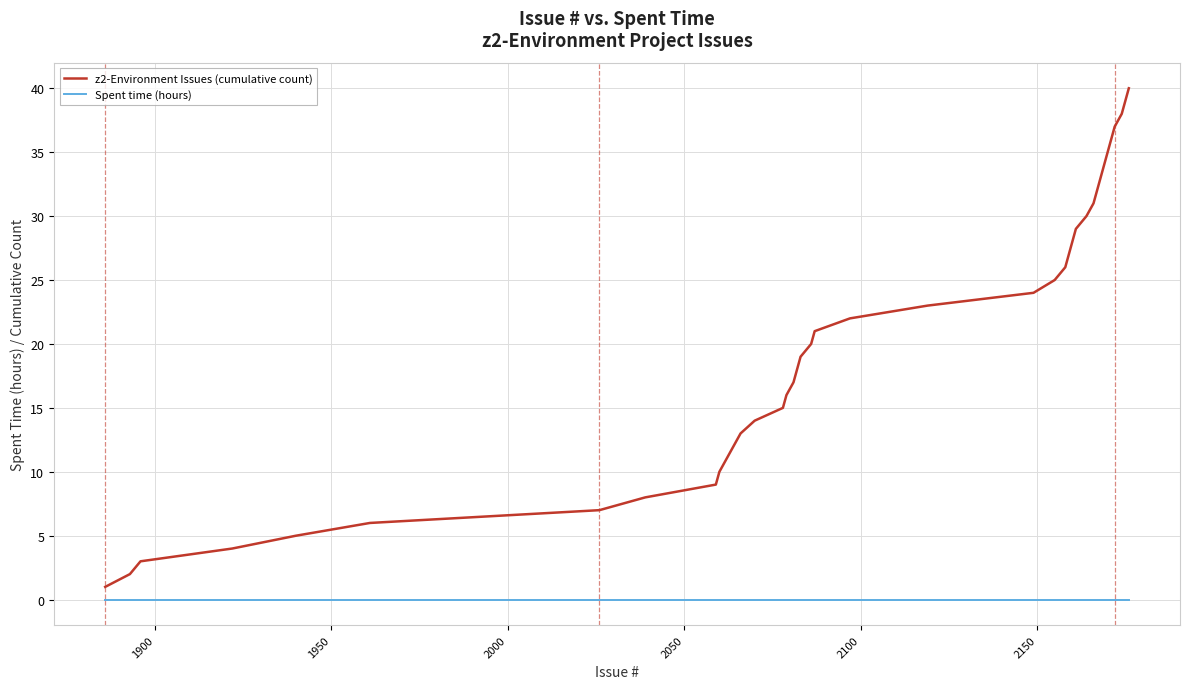

True or false: z2-Environment Issues (cumulative count) and Spent time (hours) intersect in this chart.

False